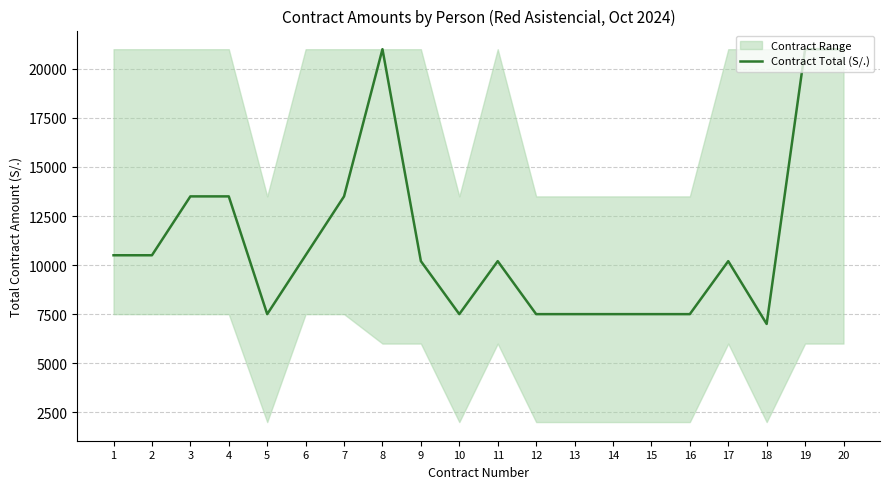

What is the difference between the second highest and second lowest values?

13500